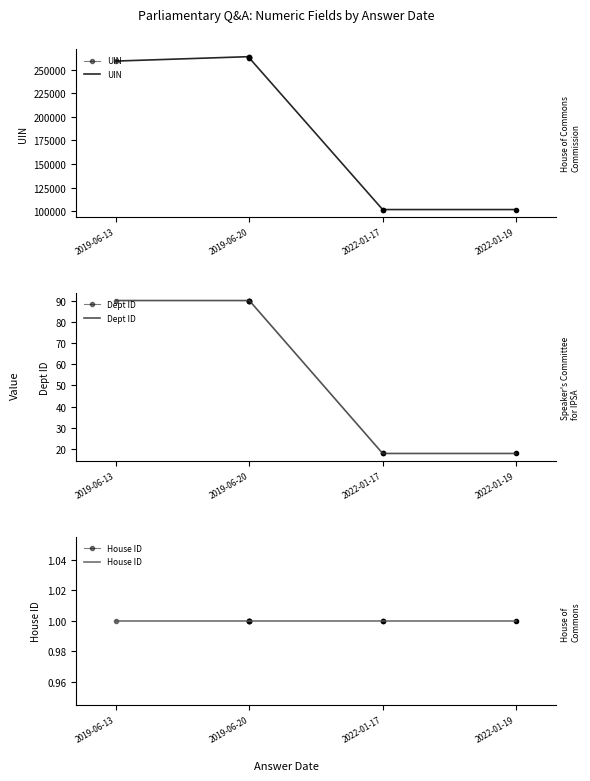

How many distinct data groups are displayed?

3